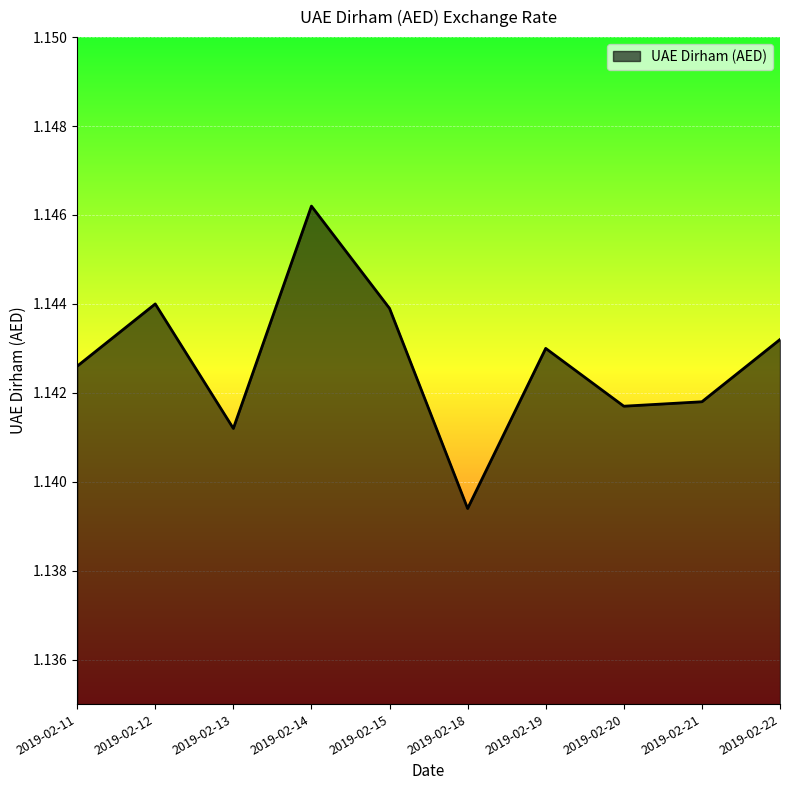

Which category has the lowest value across all series?

2019-02-18